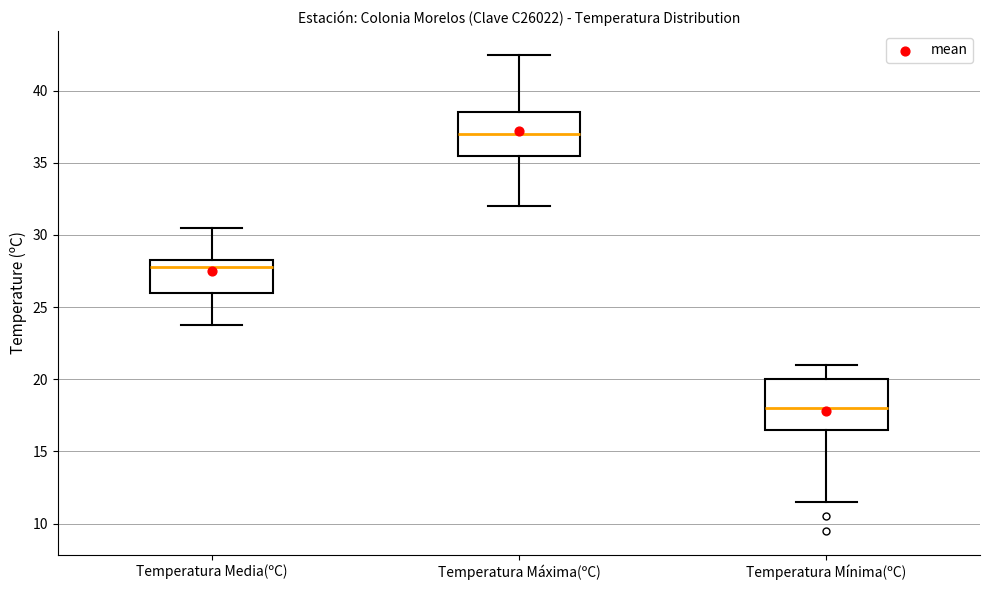

Where does the median line of the box for Temperatura Media(ºC) sit on the y-axis? The values are not printed on the chart, so give them approximately, as read against the axis.

28.0